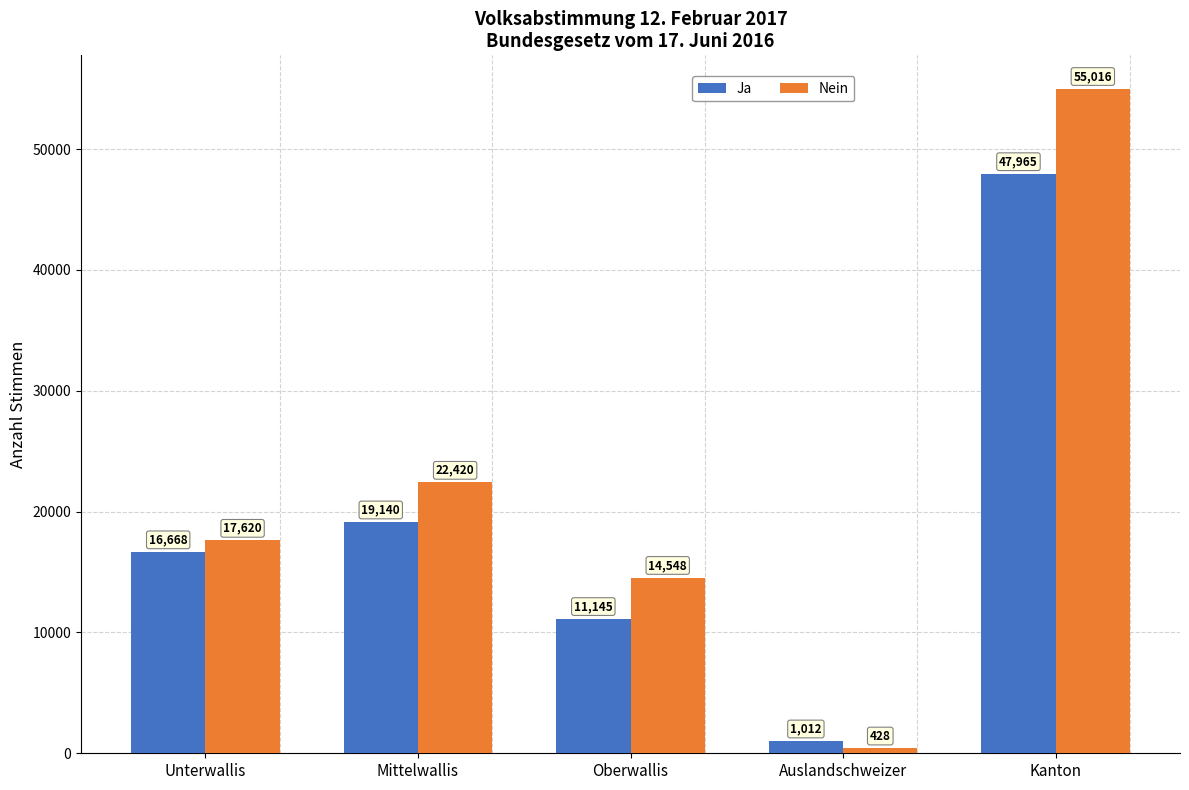

Which series has the largest range (max minus min)?

Nein